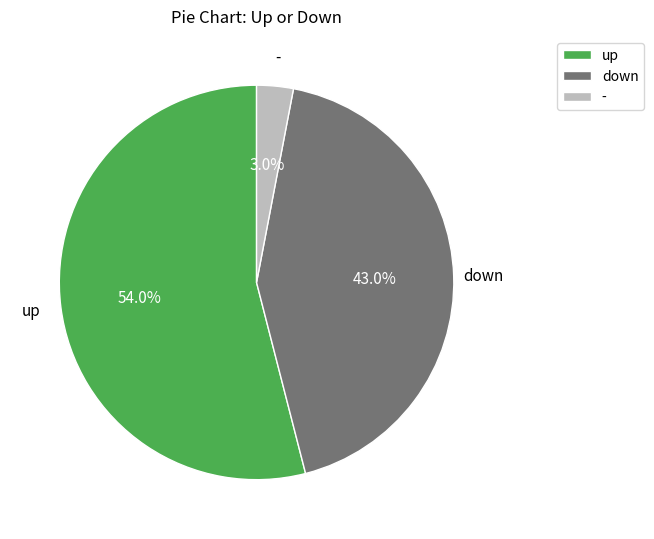

Between - and up, which is larger?

up